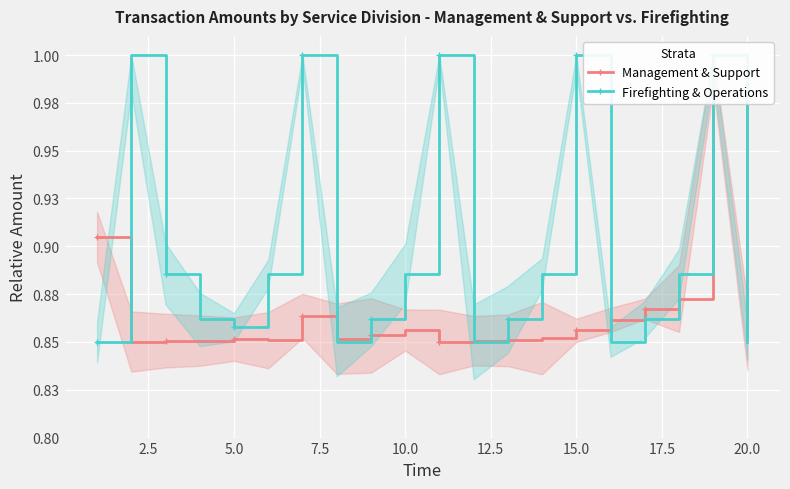

What is the sum of all Management & Support values?

17.3